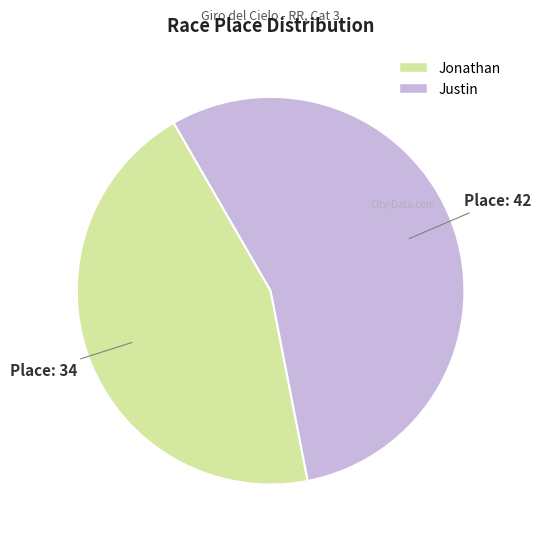

The Justin slice represents 55% of the pie. True or false?

True